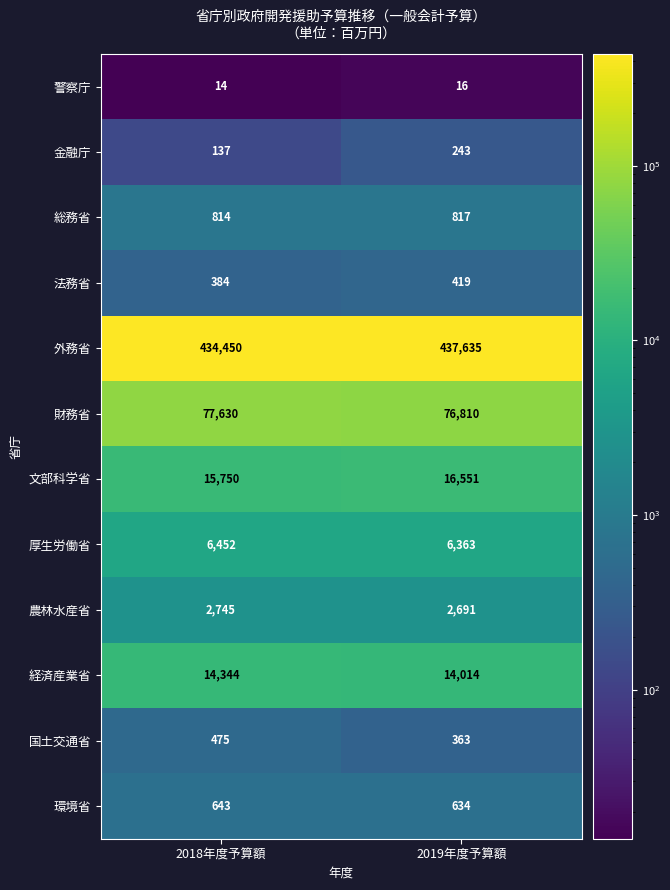

Rank the series by their maximum value, from highest to lowest.

外務省, 財務省, 文部科学省, 経済産業省, 厚生労働省, 農林水産省, 総務省, 環境省, 国土交通省, 法務省, 金融庁, 警察庁